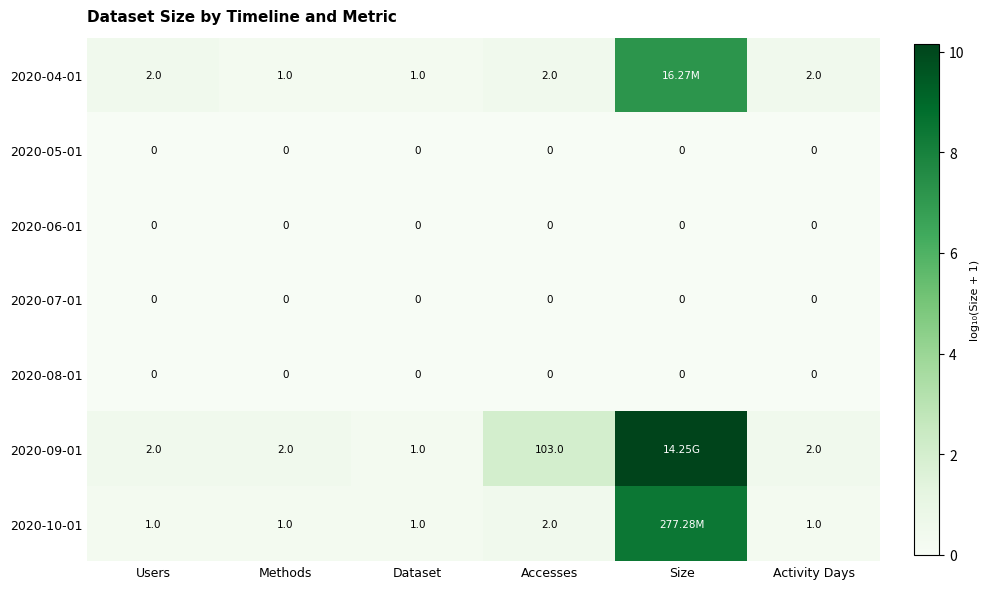

Which series changed the most between Methods and Activity Days?

2020-04-01